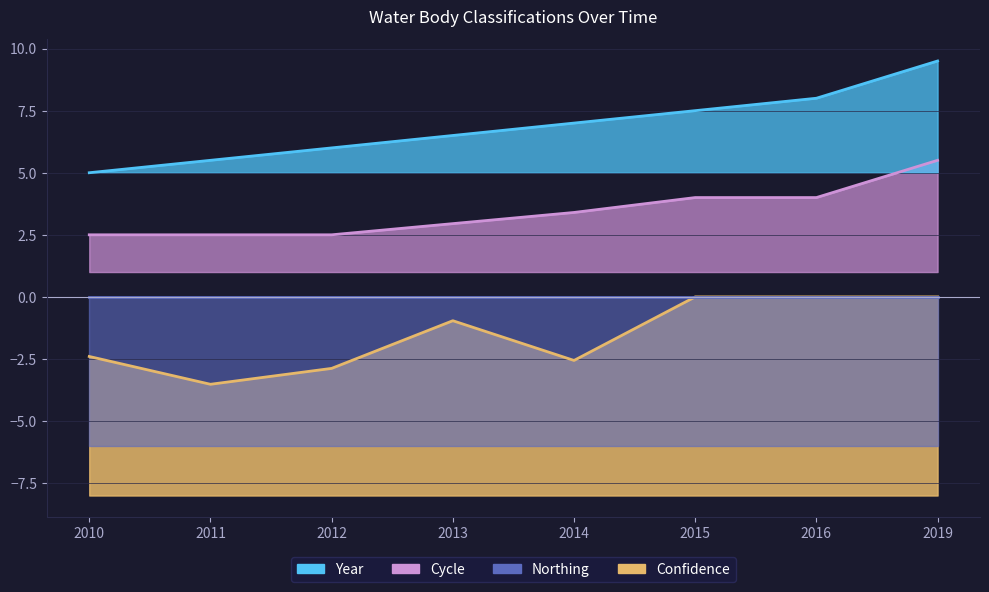

Which series changed the most between 2012 and 2019?

Year